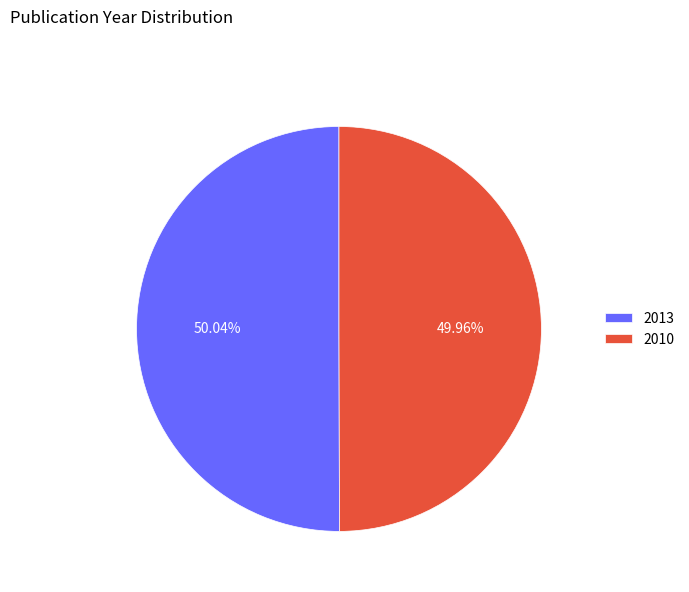

Combined, do 2013 and 2010 account for over 50%?

Yes